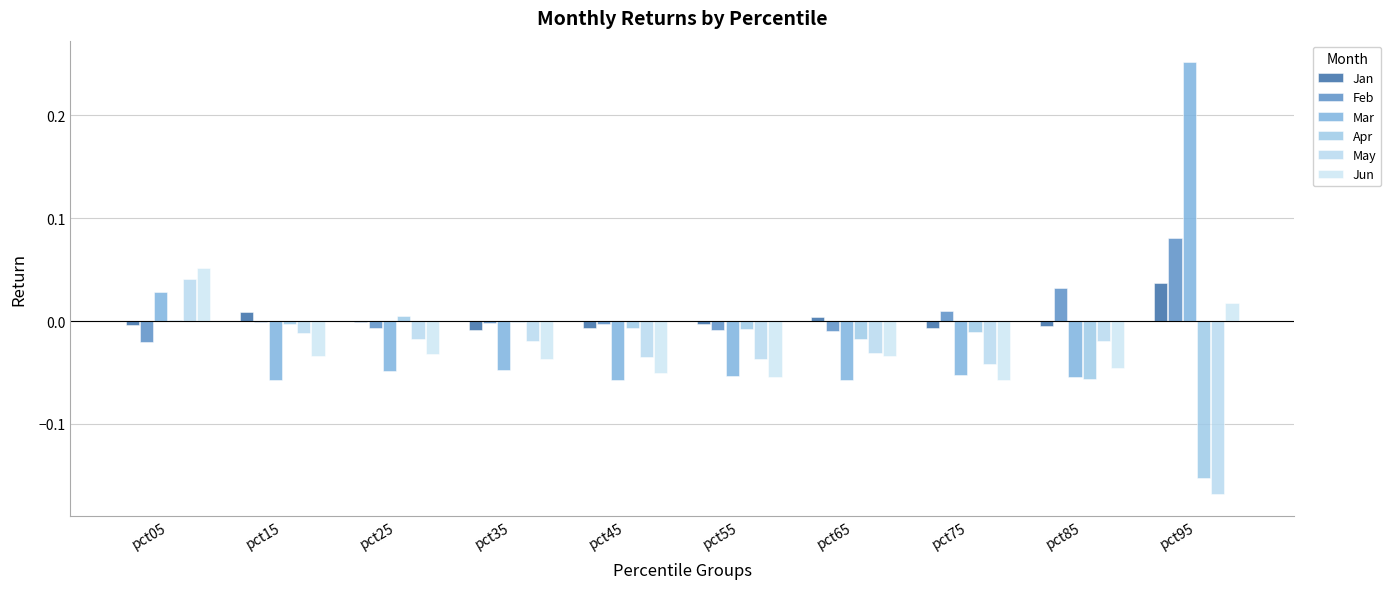

How many categories are shown in the chart?

10